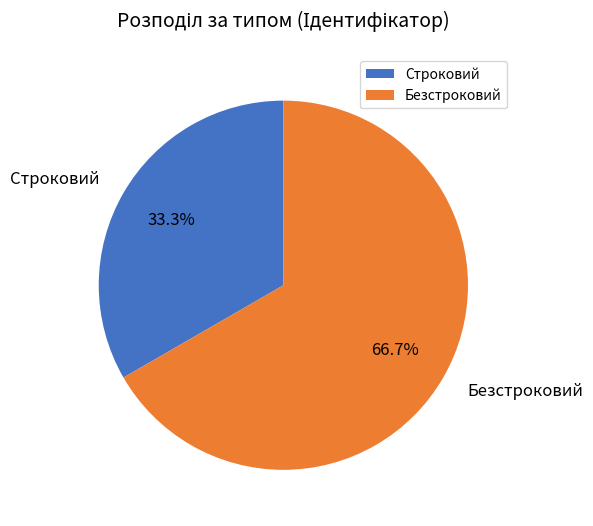

Is there a majority slice in this chart?

Yes